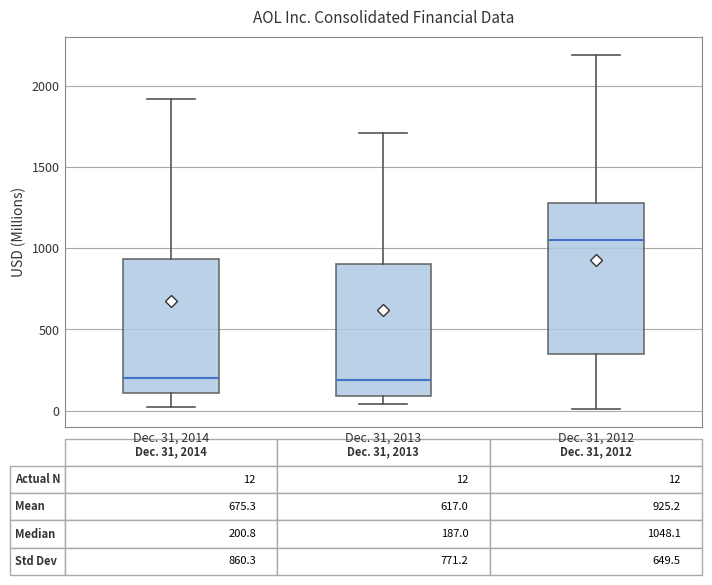

Comparing the boxes themselves (not the whiskers), which one is the tallest?

Dec. 31, 2012